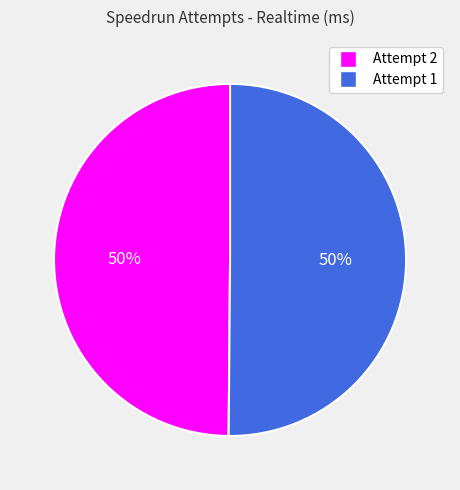

Combined, do Attempt 1 and Attempt 2 account for over 50%?

Yes